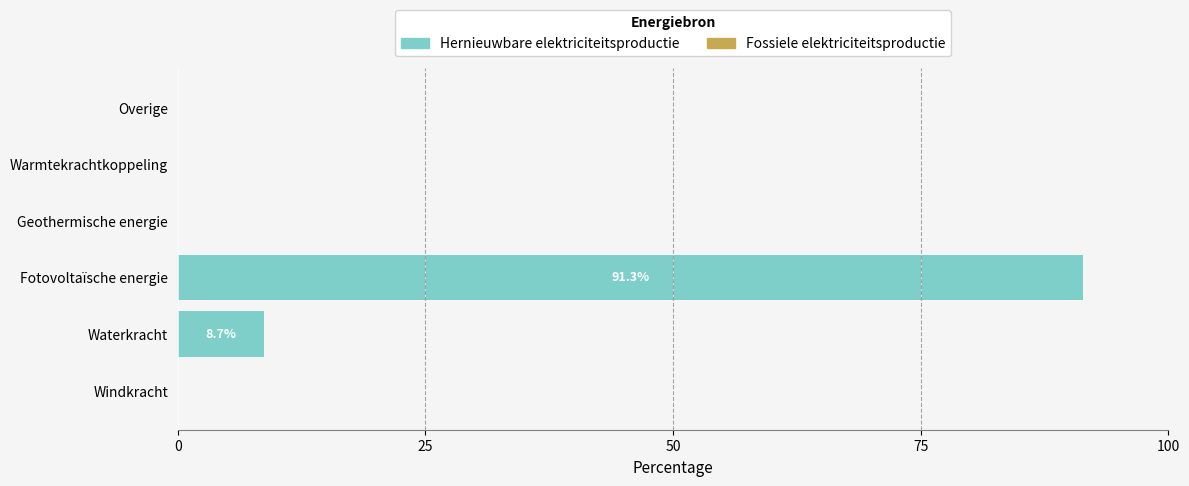

What is the greatest value displayed?

91.3